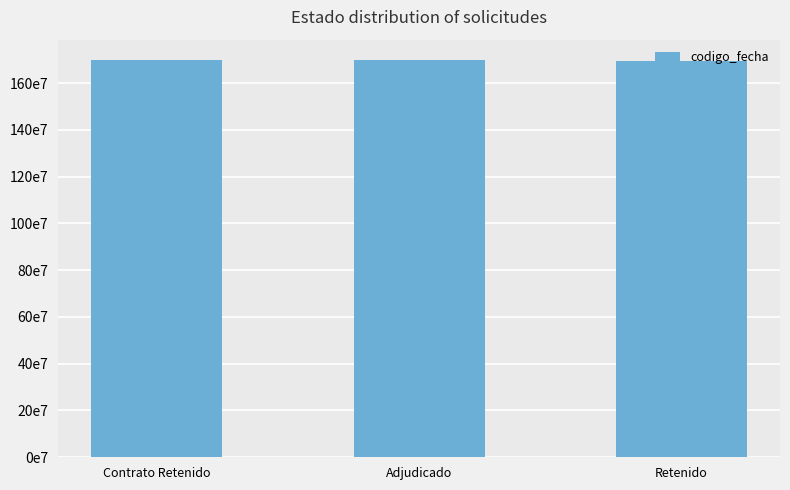

List the labels in order of value, smallest first.

Retenido, Adjudicado, Contrato Retenido